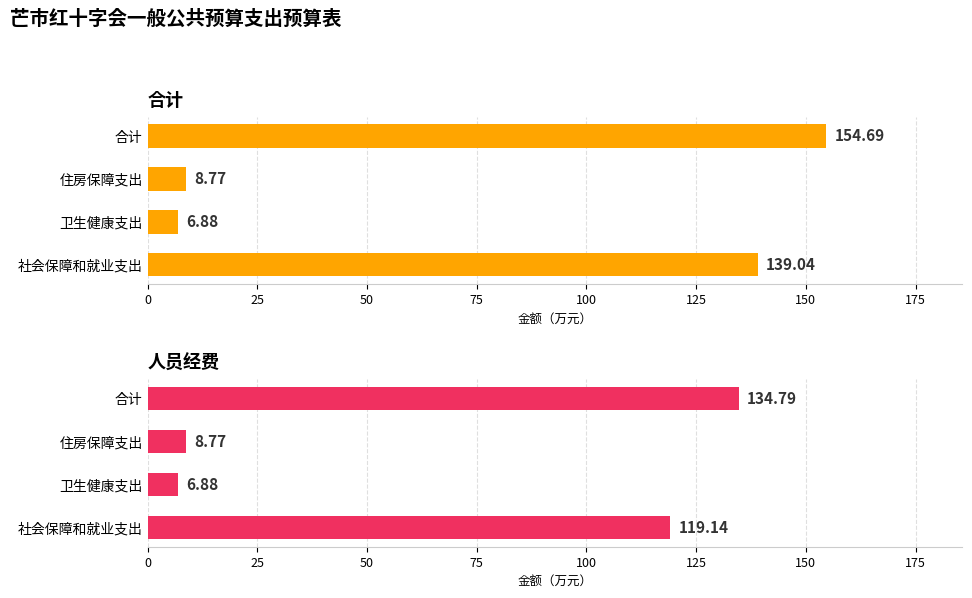

Reading left to right, transcribe all the data shown in this chart.

合计: 139.0	6.9	8.8	154.7
人员经费: 119.1	6.9	8.8	134.8